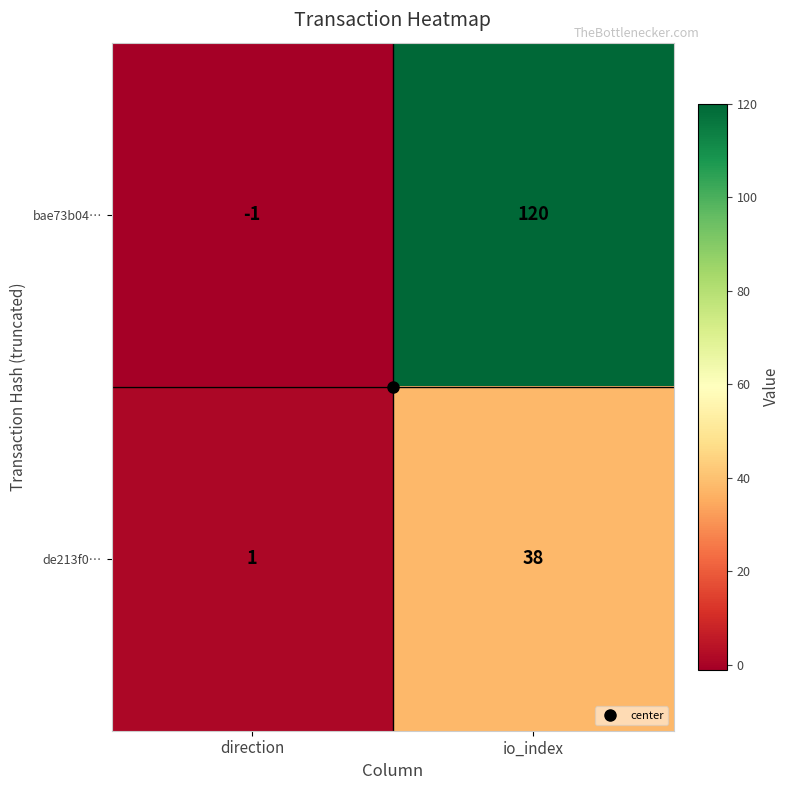

The value of bae73b04… at io_index is 120. True or false?

True